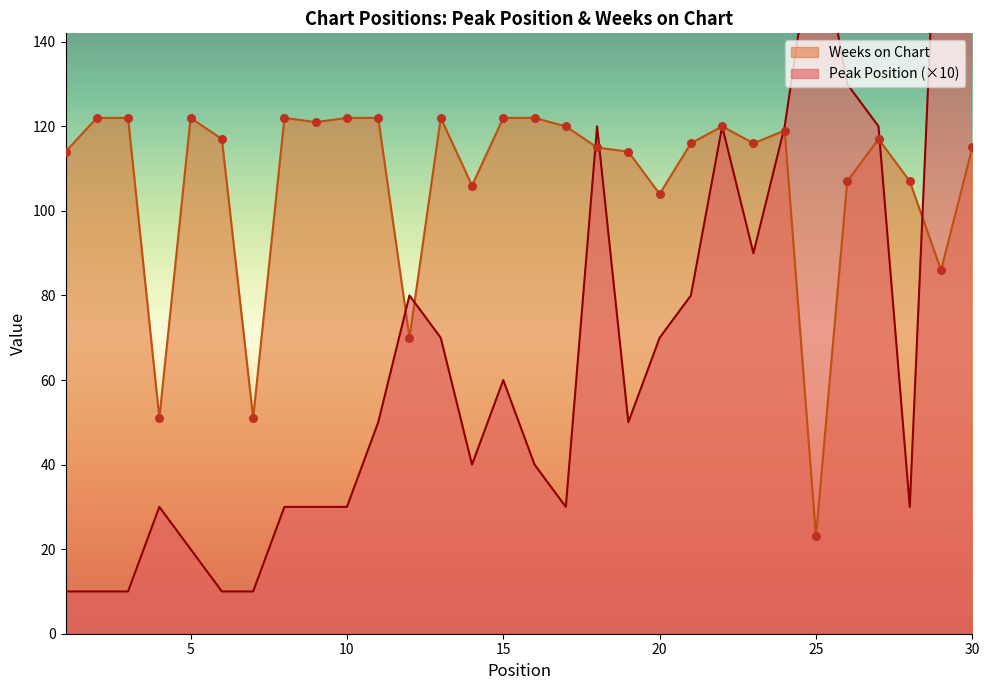

Which series reaches the minimum Y coordinate?

Peak Position